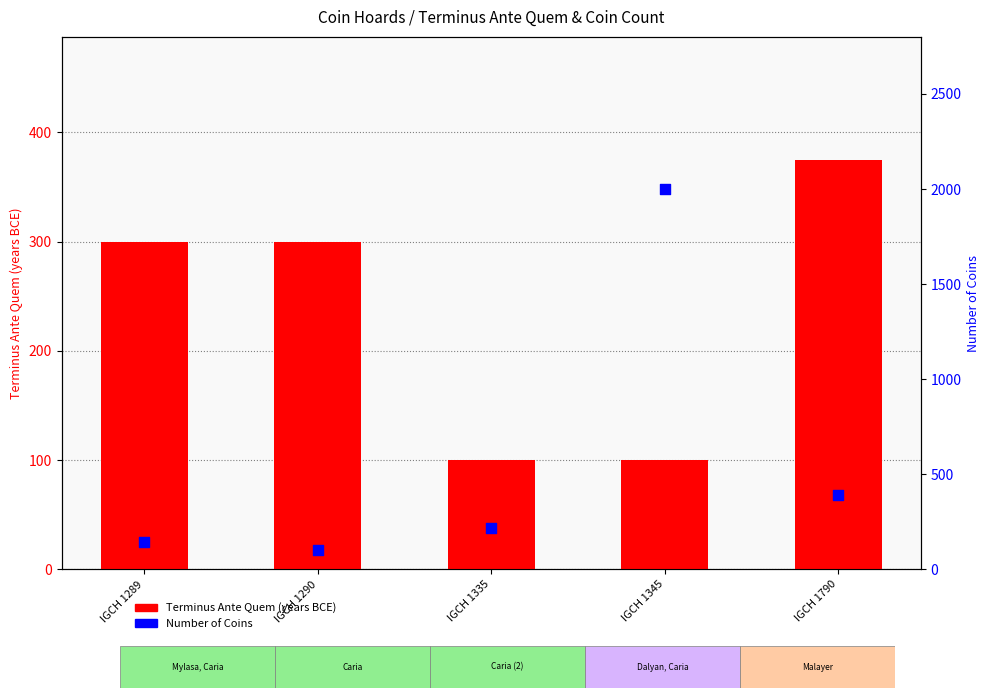

At which category is the sum across all series the highest?

IGCH 1345